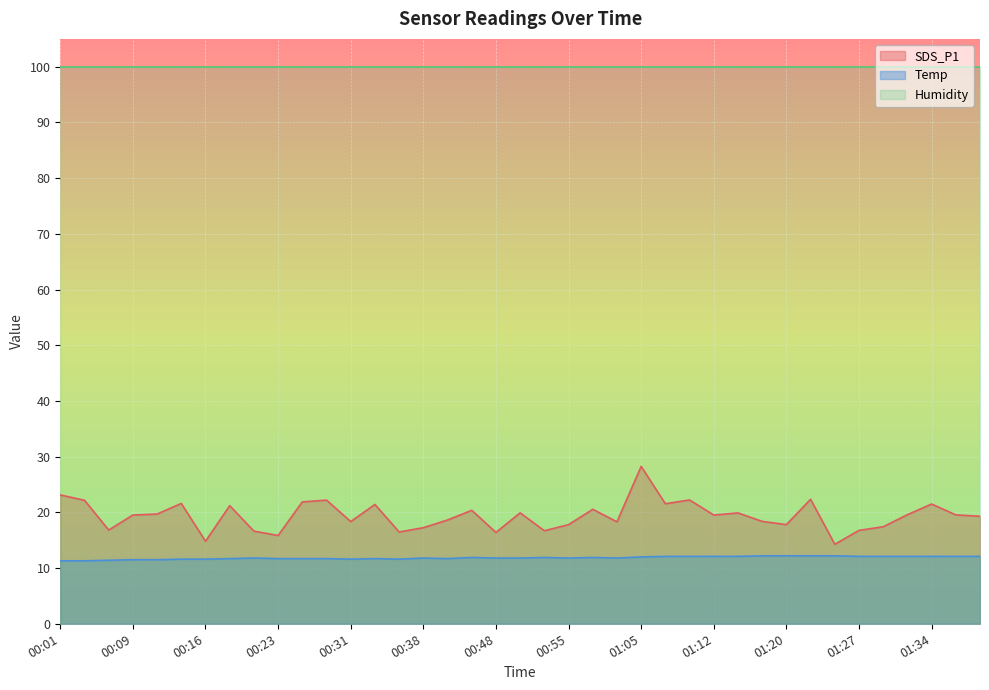

What is the average value of the Temp series?

11.8